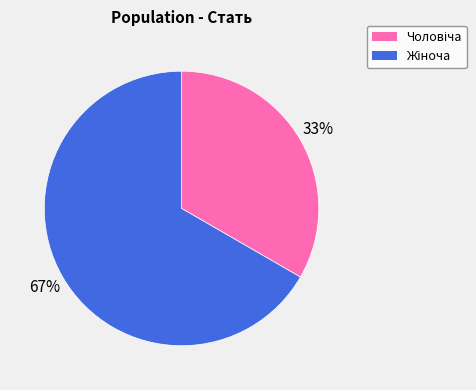

Does any single category account for the majority?

Yes